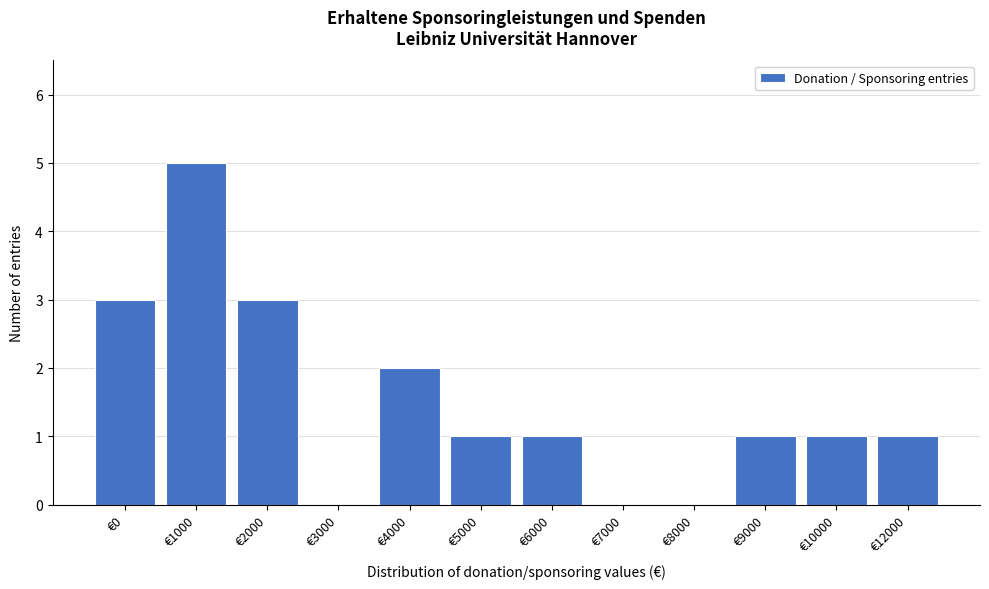

Reading right to left, what are all the values shown in this chart?

€12000=1	€10000=1	€9000=1	€8000=0	€7000=0	€6000=1	€5000=1	€4000=2	€3000=0	€2000=3	€1000=5	€0=3